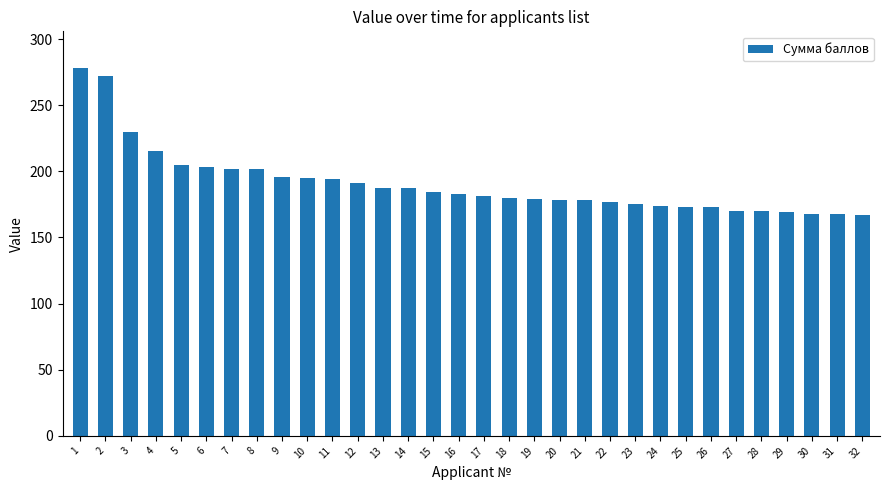

Count the number of data series in this chart.

1